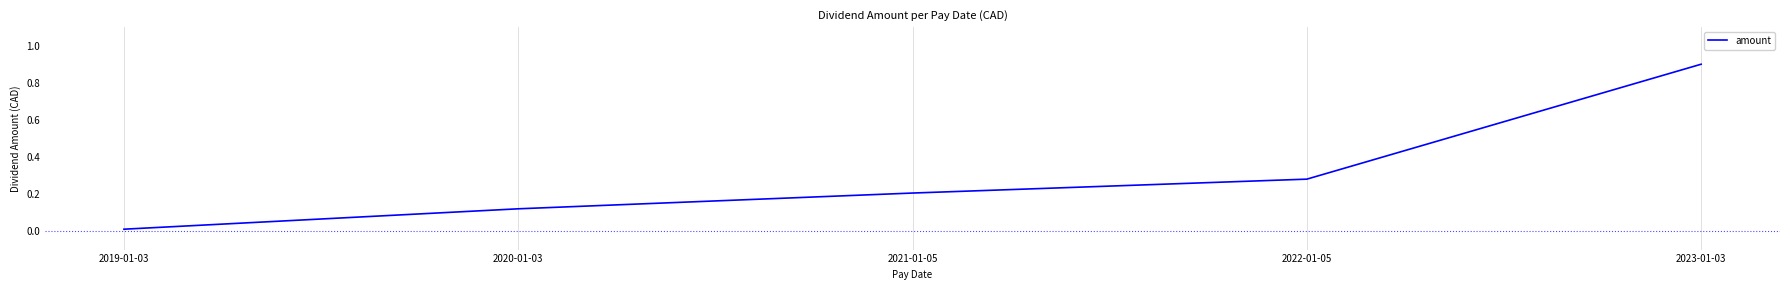

What position from the left is 2022-01-05?

4